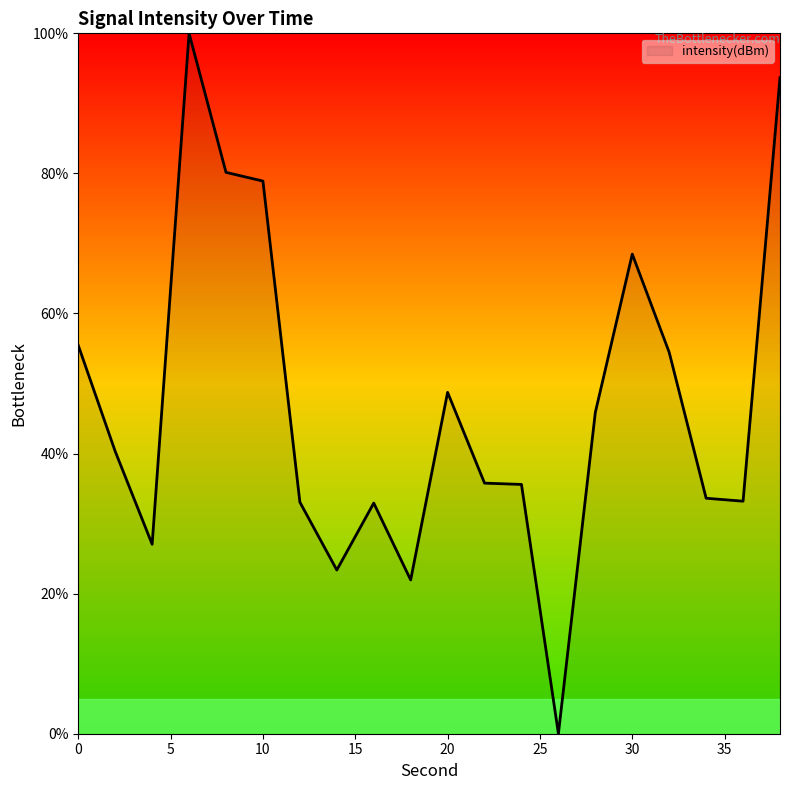

What is the difference between the maximum and minimum values?

100.0